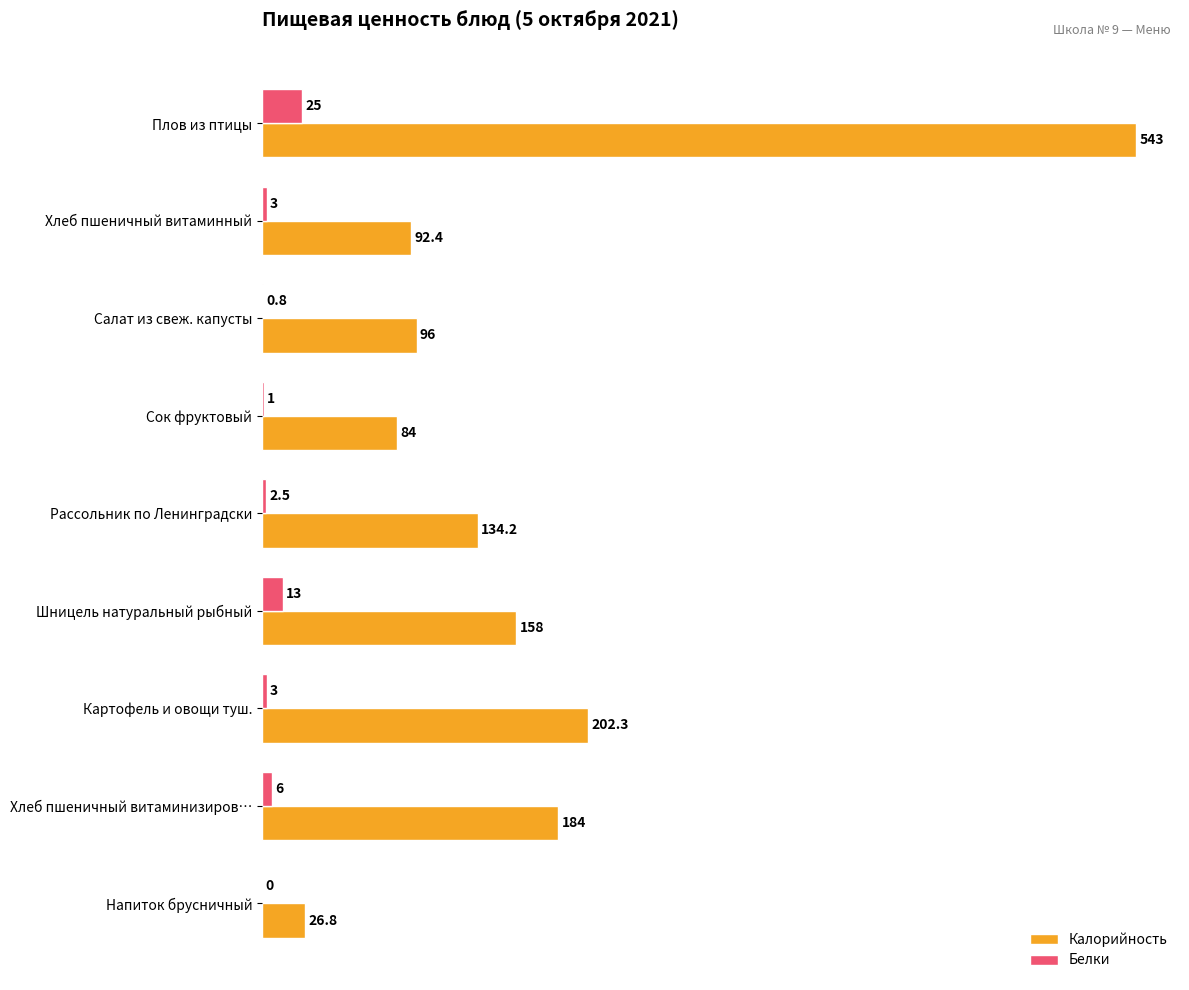

The value of Калорийность at Плов из птицы is 823.7. True or false?

False